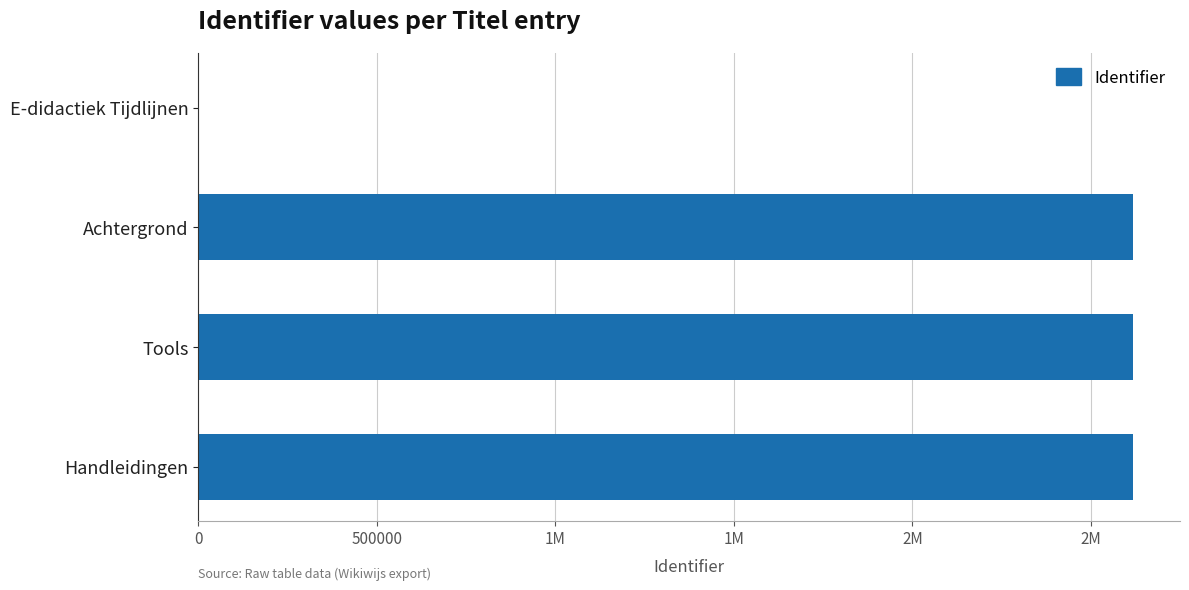

How many bars are there in total?

4